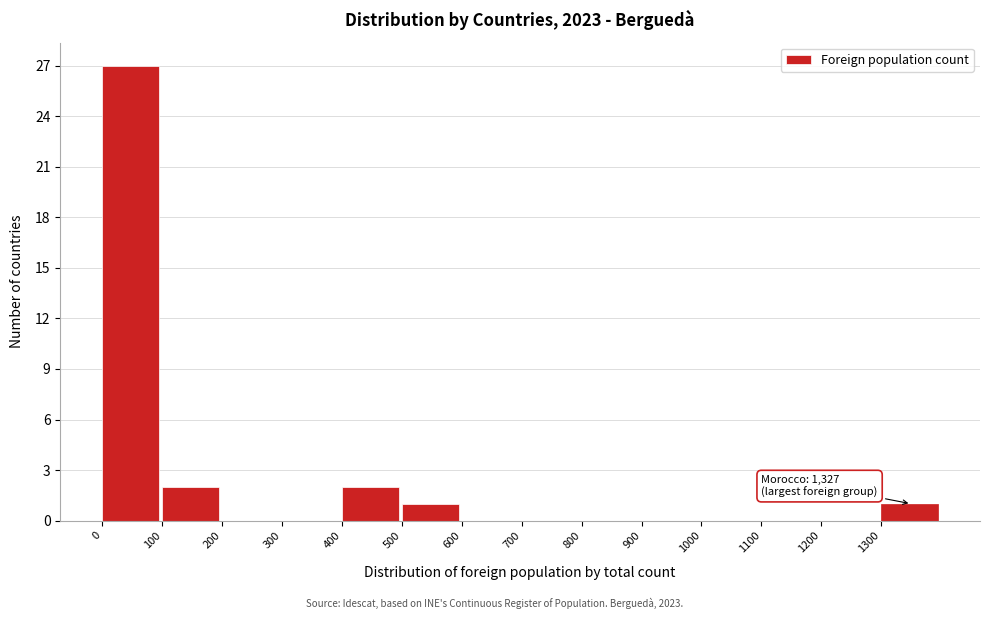

Which range on the x-axis has the tallest bar?

0 to 100